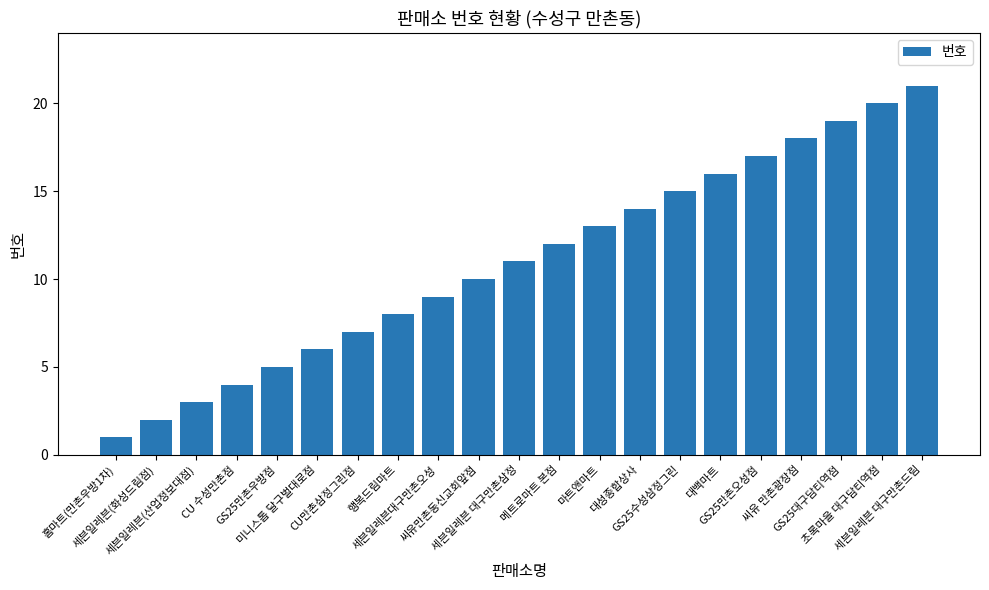

Reading right to left, what are all the values shown in this chart?

21	20	19	18	17	16	15	14	13	12	11	10	9	8	7	6	5	4	3	2	1